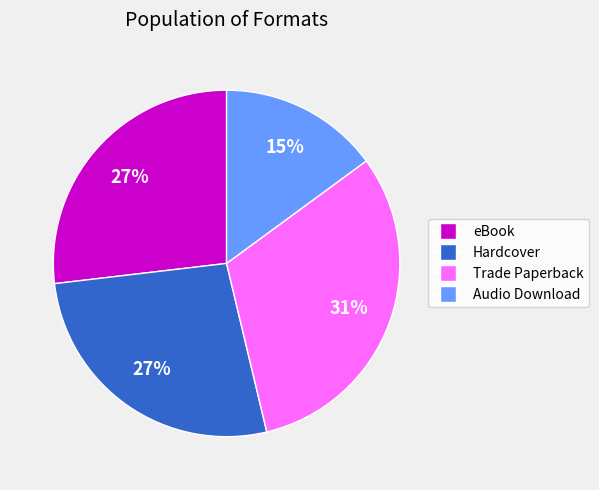

Which has a higher value, Audio Download or Trade Paperback?

Trade Paperback